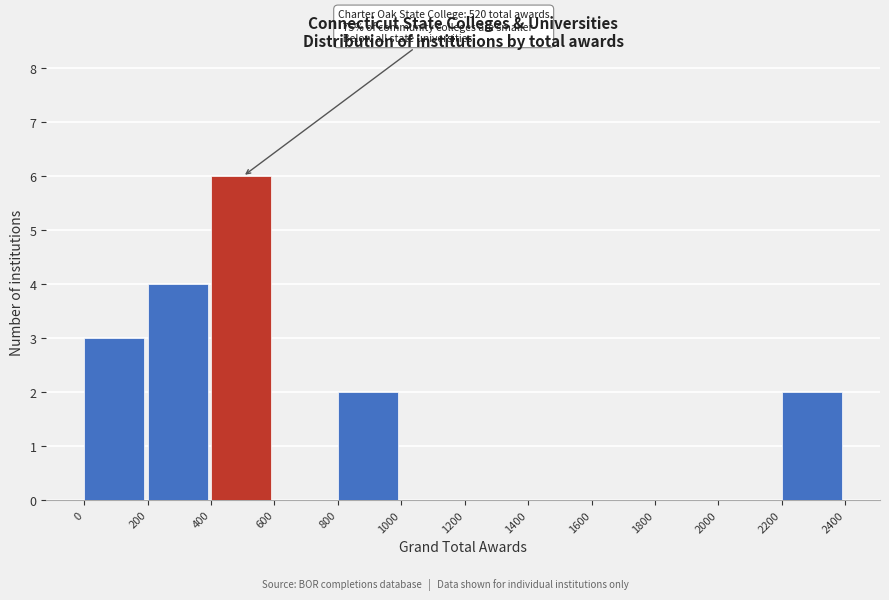

Which range on the x-axis has the tallest bar?

400 to 600